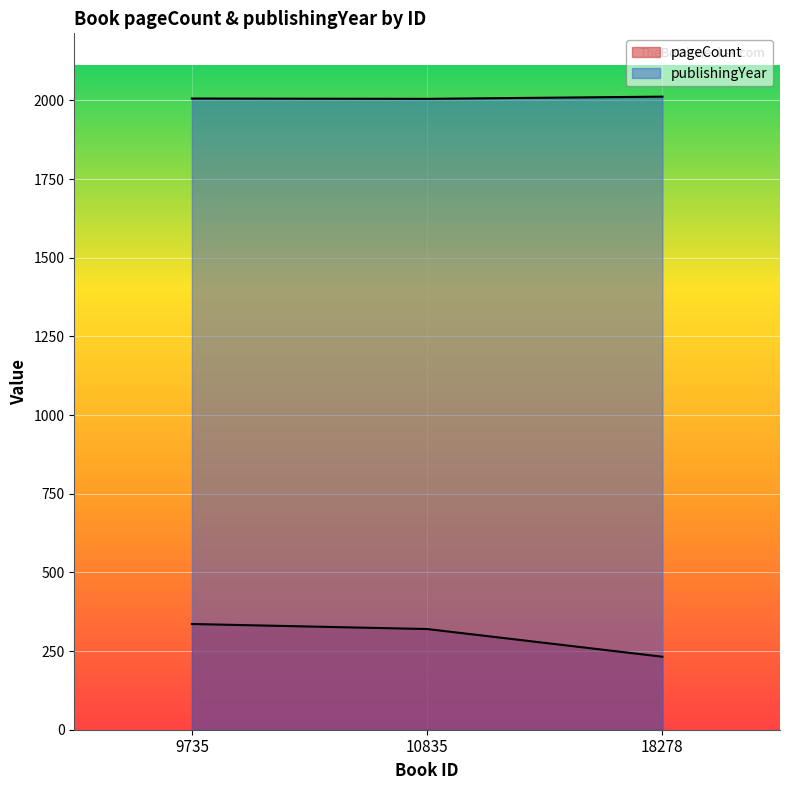

Is it true that publishingYear equals 943 at 10835?

False